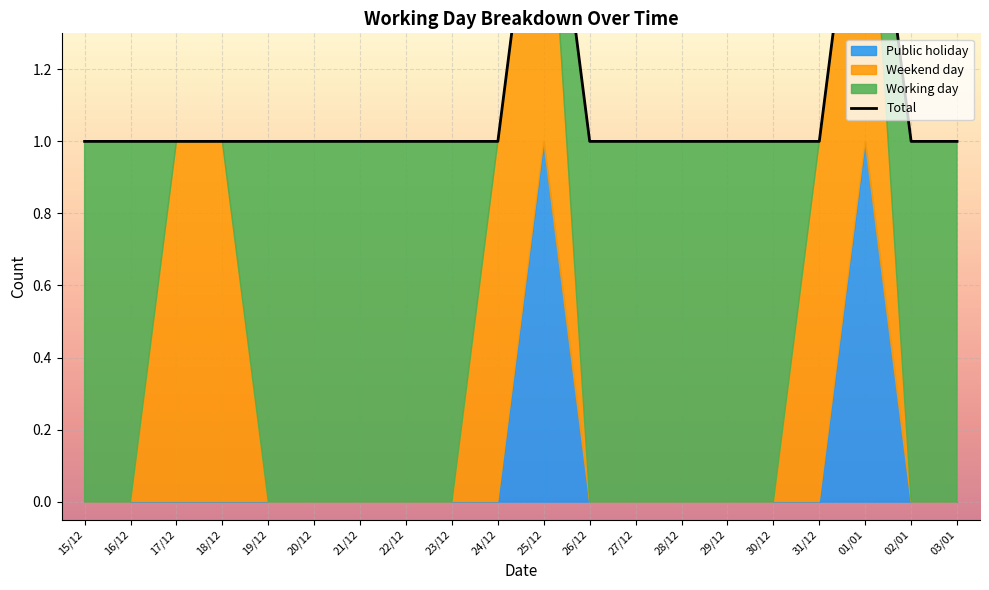

What is the difference between the Weekend day values at 01/01 and 30/12?

1